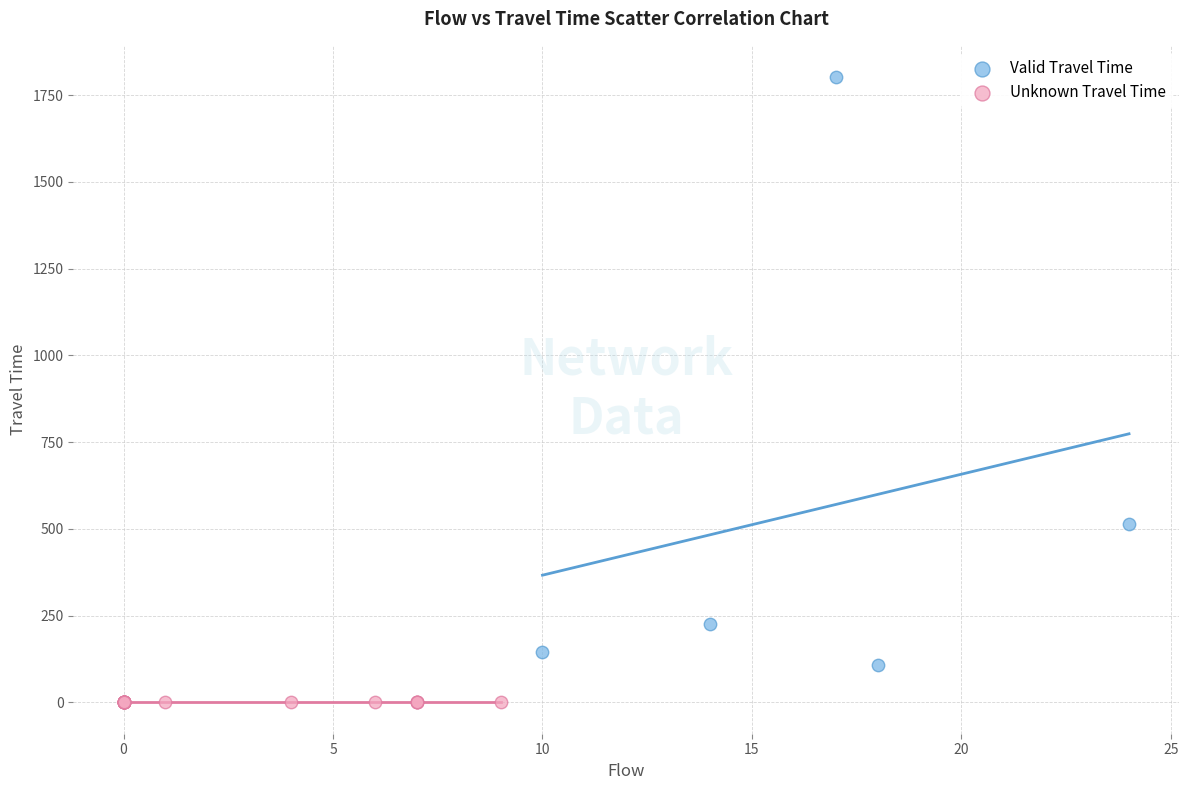

Which series reaches the maximum Y coordinate?

Valid Travel Time